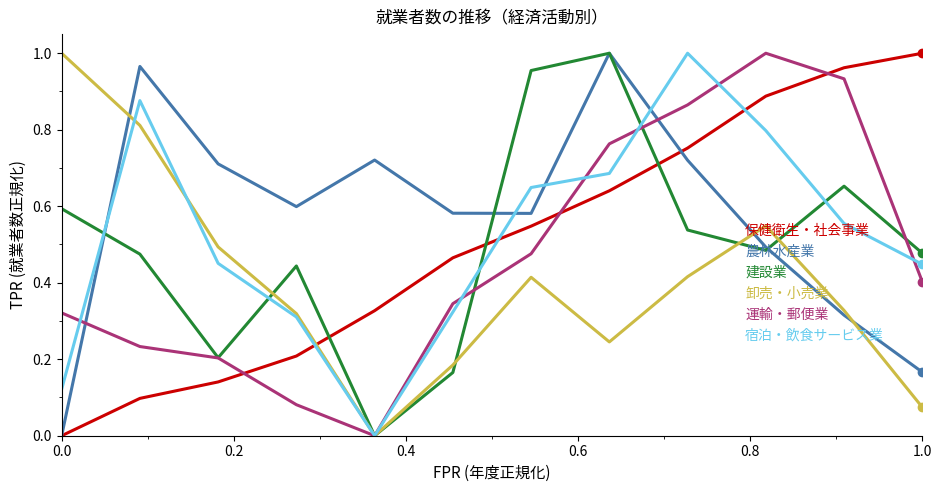

Which series has the largest total across all categories?

農林水産業